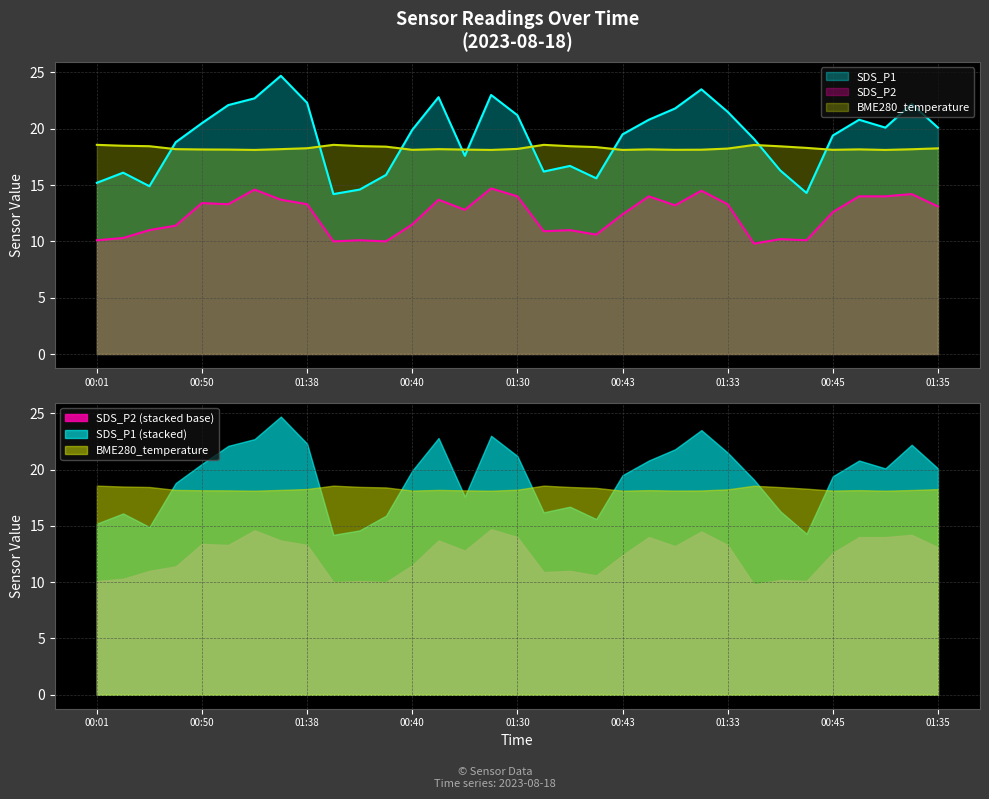

What is the greatest value displayed?

24.7